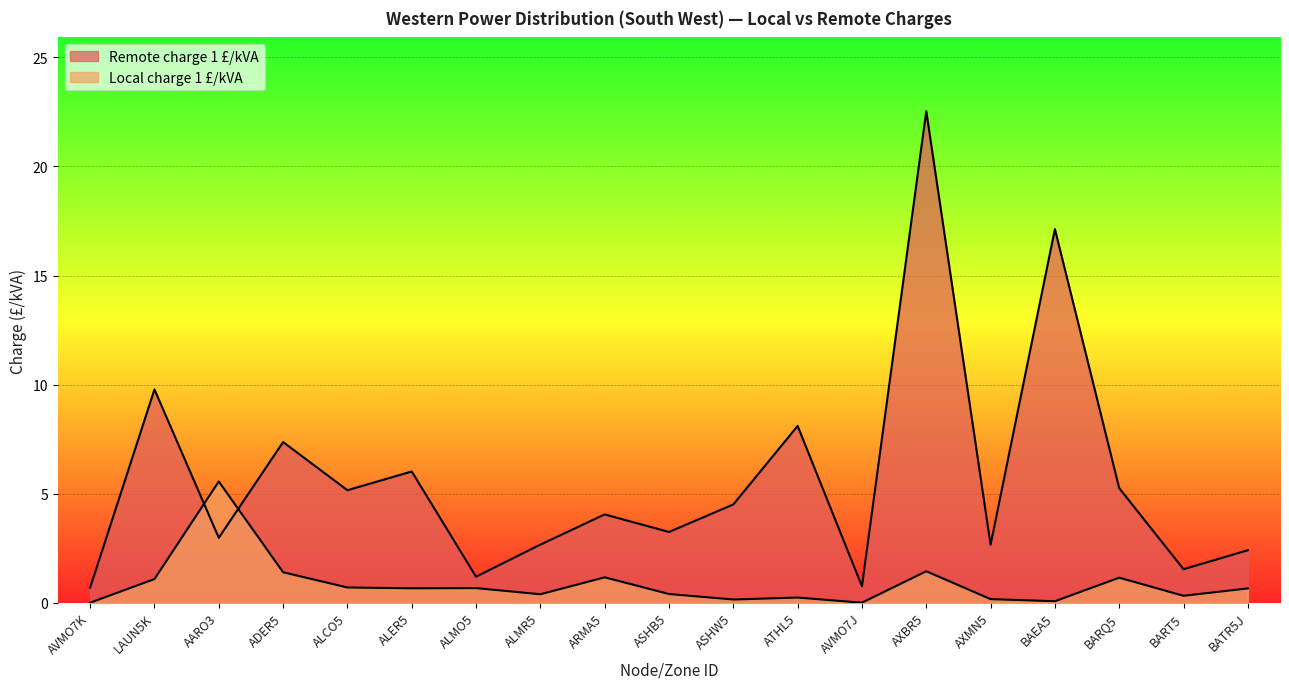

Is it true that Local charge 1 £/kVA equals 1.5 at BARQ5?

False